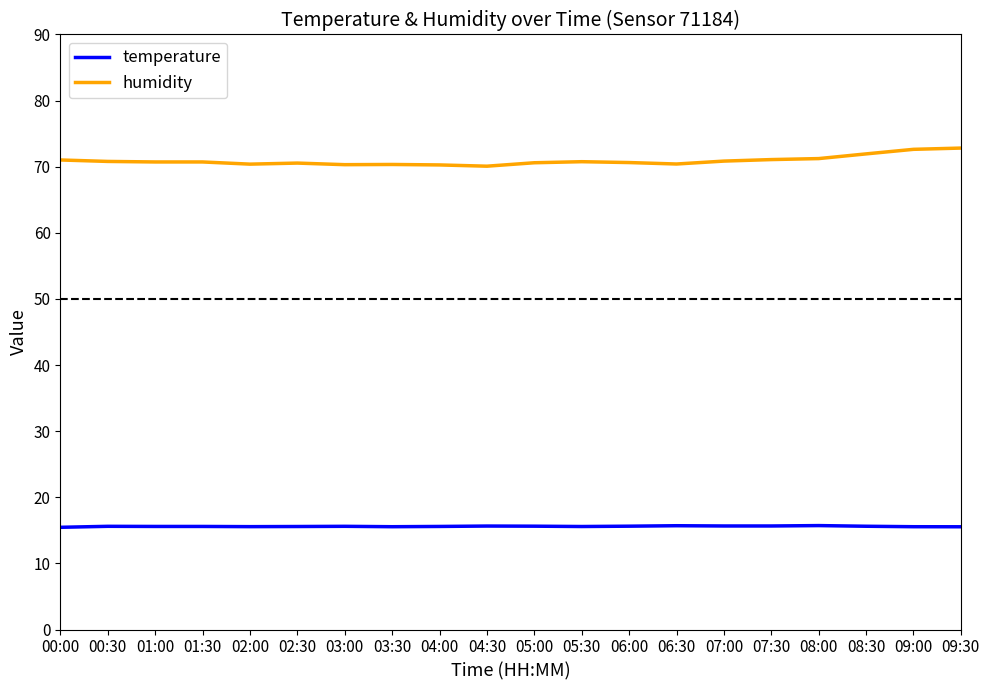

At 00:30, list the series in order from largest to smallest.

humidity, temperature